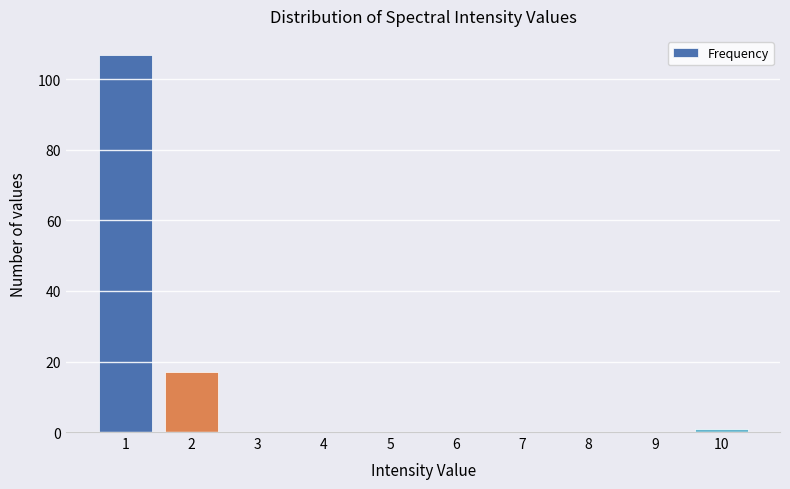

Reading left to right, transcribe all the data shown in this chart.

1=107	2=17	3=0	4=0	5=0	6=0	7=0	8=0	9=0	10=1